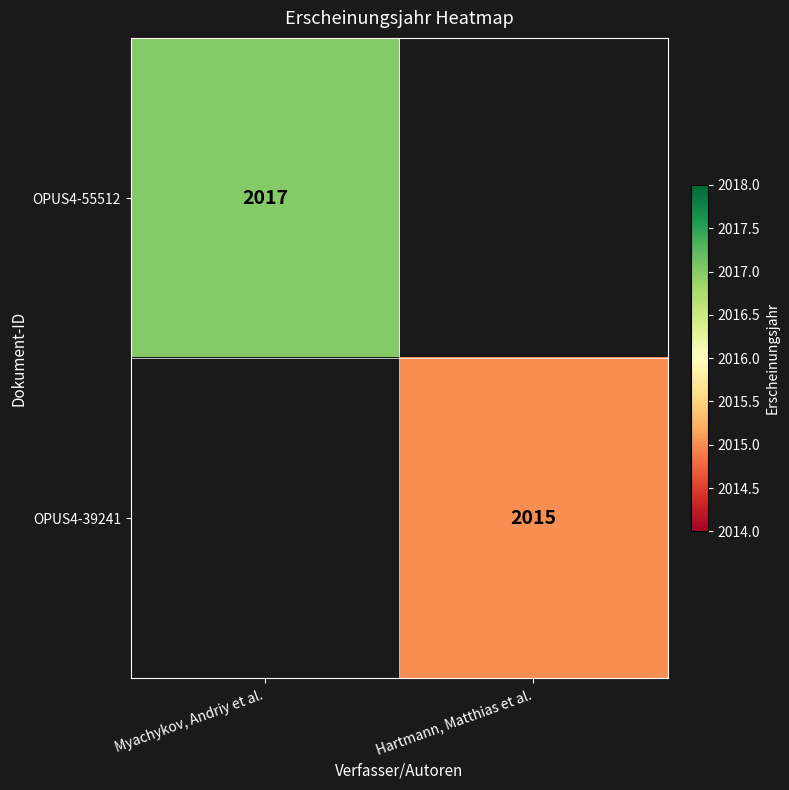

True or false: OPUS4-55512 has a value of 2017 at Myachykov, Andriy et al..

True